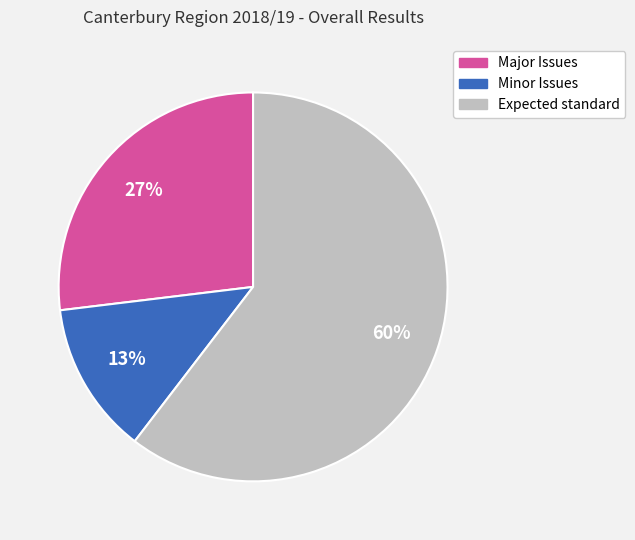

To the nearest percent, what is the combined percentage of Expected standard and Major Issues?

87%